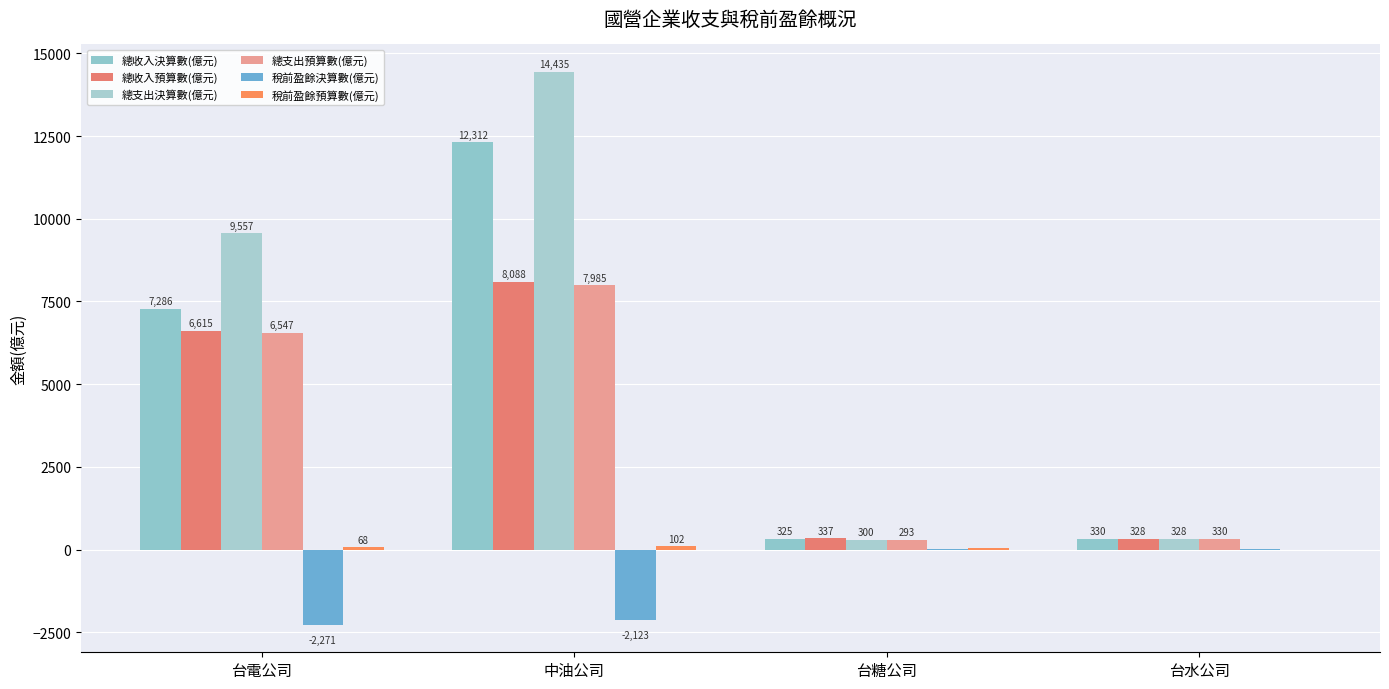

What value does the 總收入預算數(億元) series have at 台水公司?

328.0